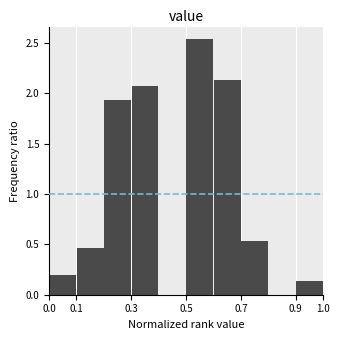

What is the height of the bar covering 0.1 to 0.2 on the x-axis? The values are not printed on the chart, so give them approximately, as read against the axis.

0.45